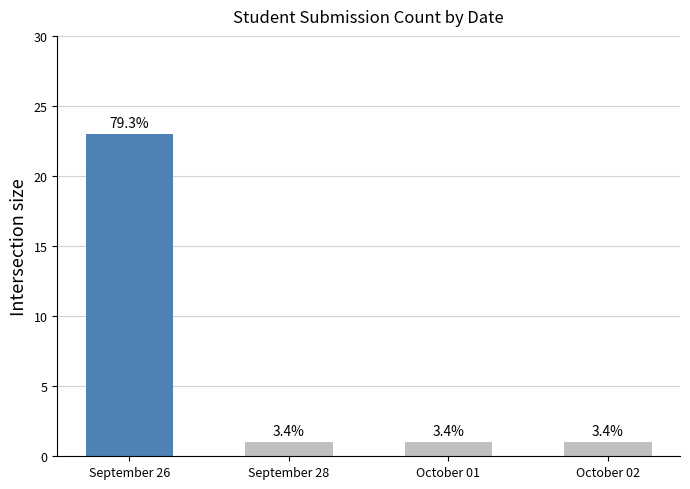

What is the ratio of the value at September 26 to the value at September 28?

23.0